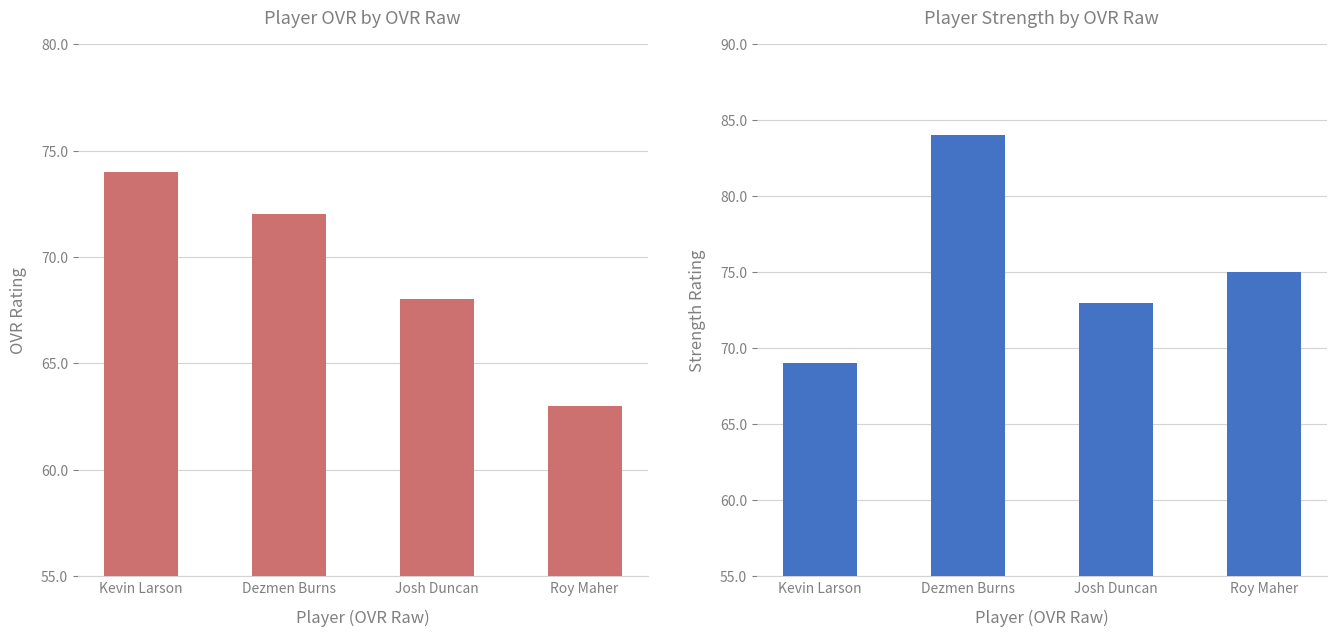

Are the bars grouped side by side (vs. stacked)?

Yes